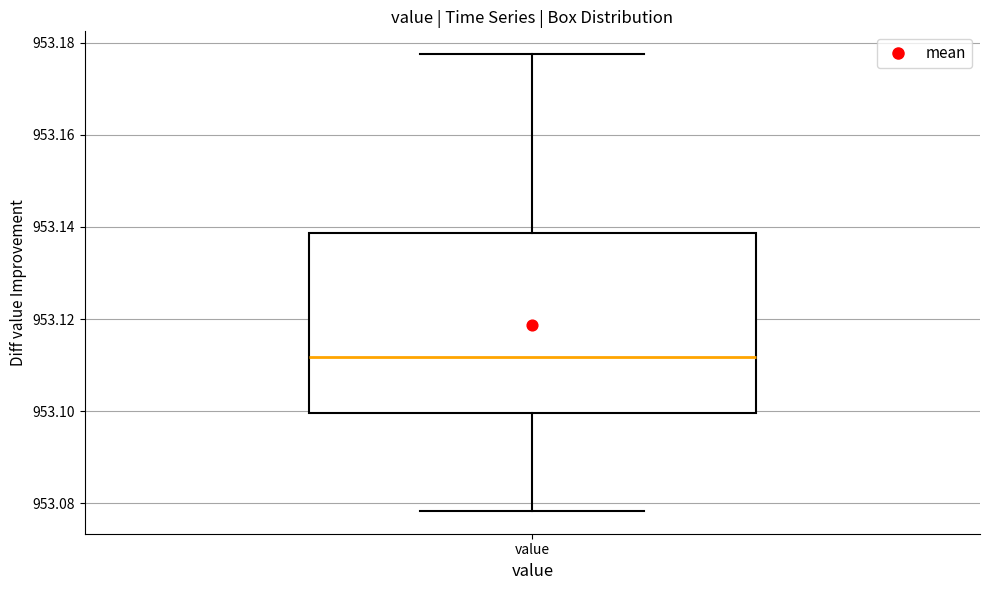

Transcribe this box plot: give where the median line is, the range the box spans, and where the two whiskers end, as read against the y-axis. The values are not printed on the chart, so give them approximately, as read against the axis.

median 953.112, box 953.100 to 953.138, whiskers 953.078 to 953.178